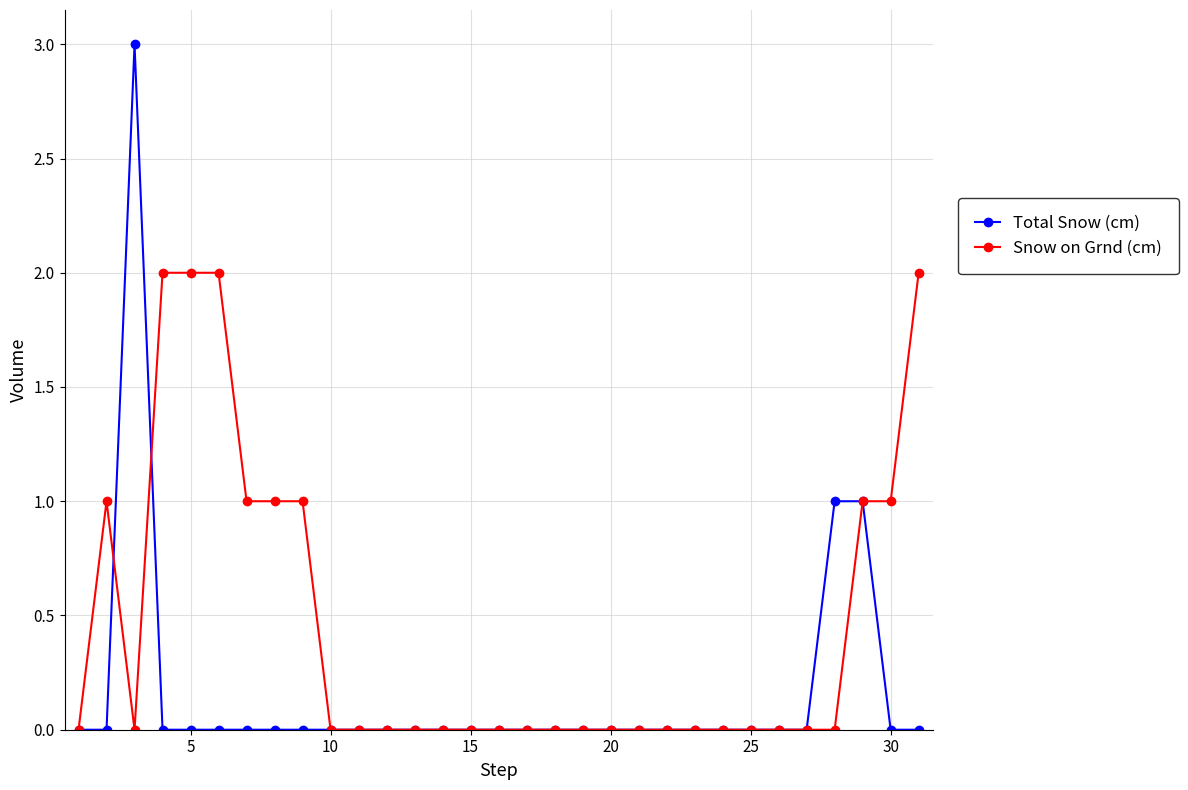

How many lines are shown in the chart?

2